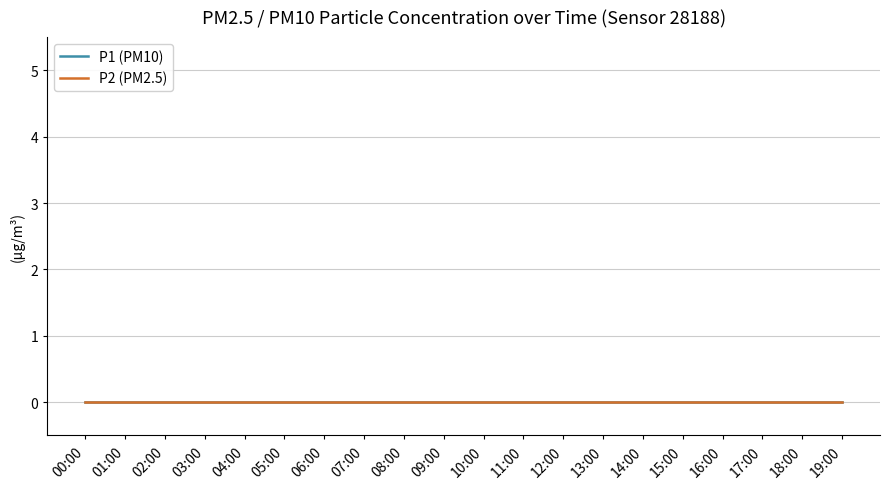

Between 00:00 and 09:00, which series saw the biggest shift?

P1